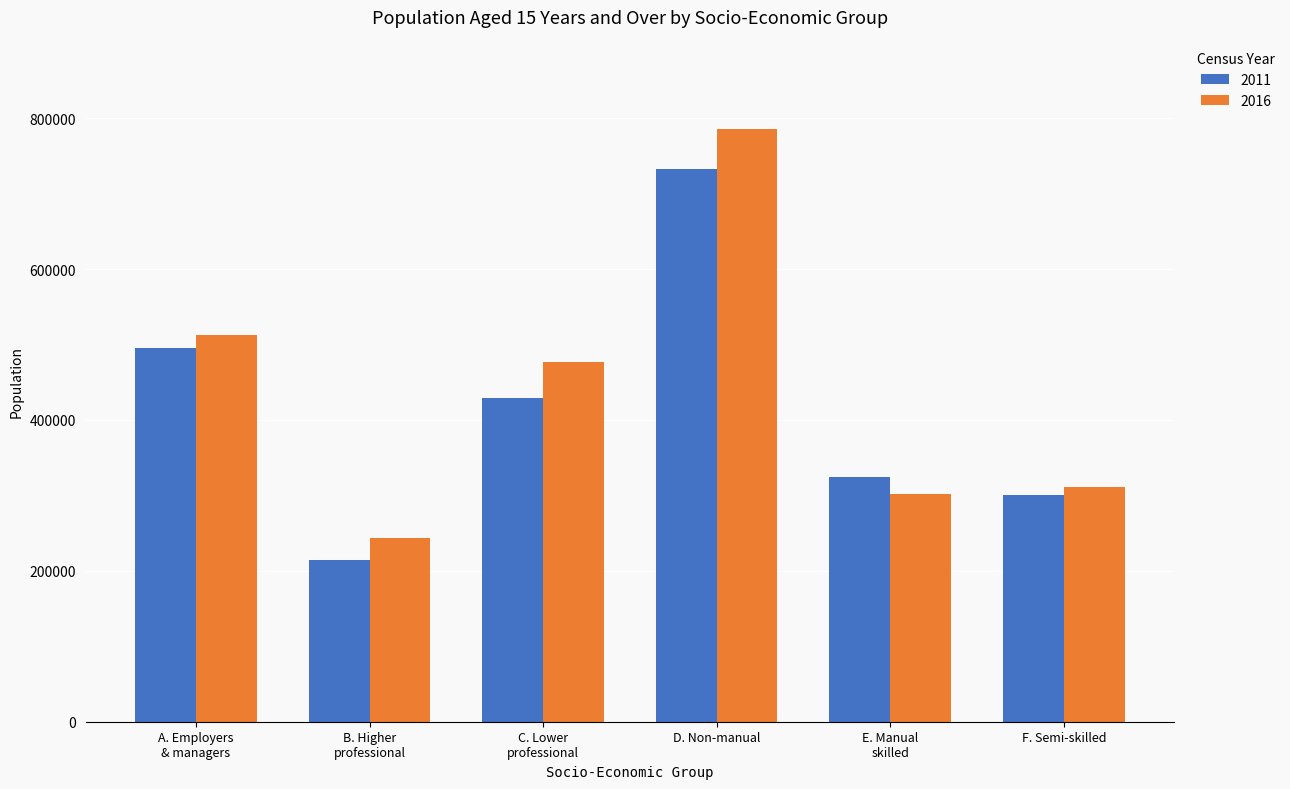

Read the 2011 value at D. Non-manual, to the nearest 10.

732120